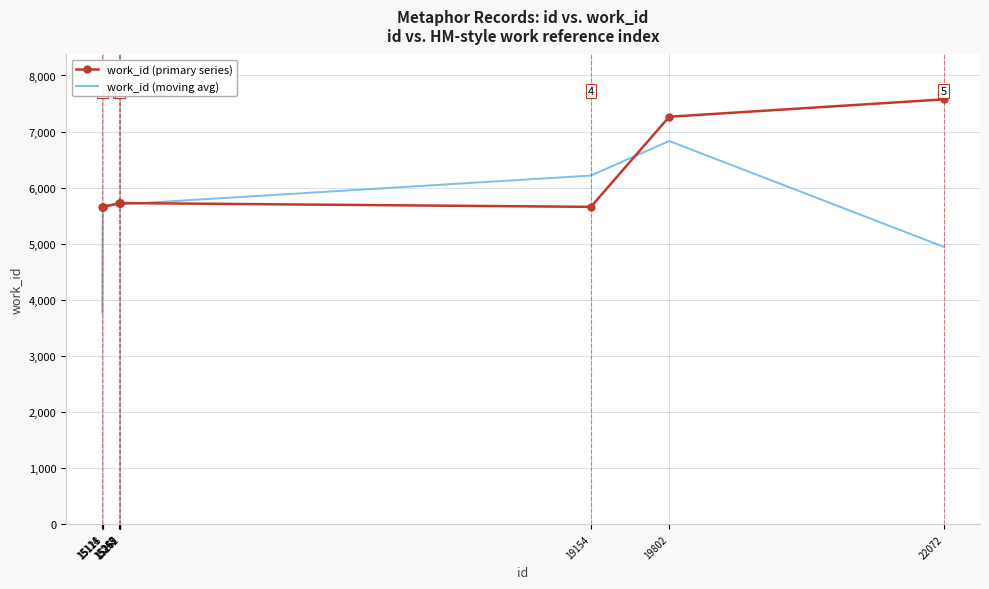

The value of work_id (primary series) at 19154 is 3558.2. True or false?

False